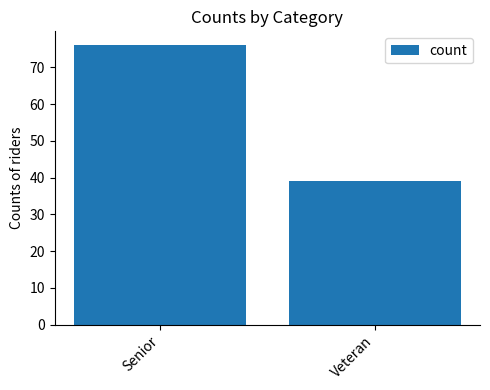

True or false: the data shows 48 at Senior.

False